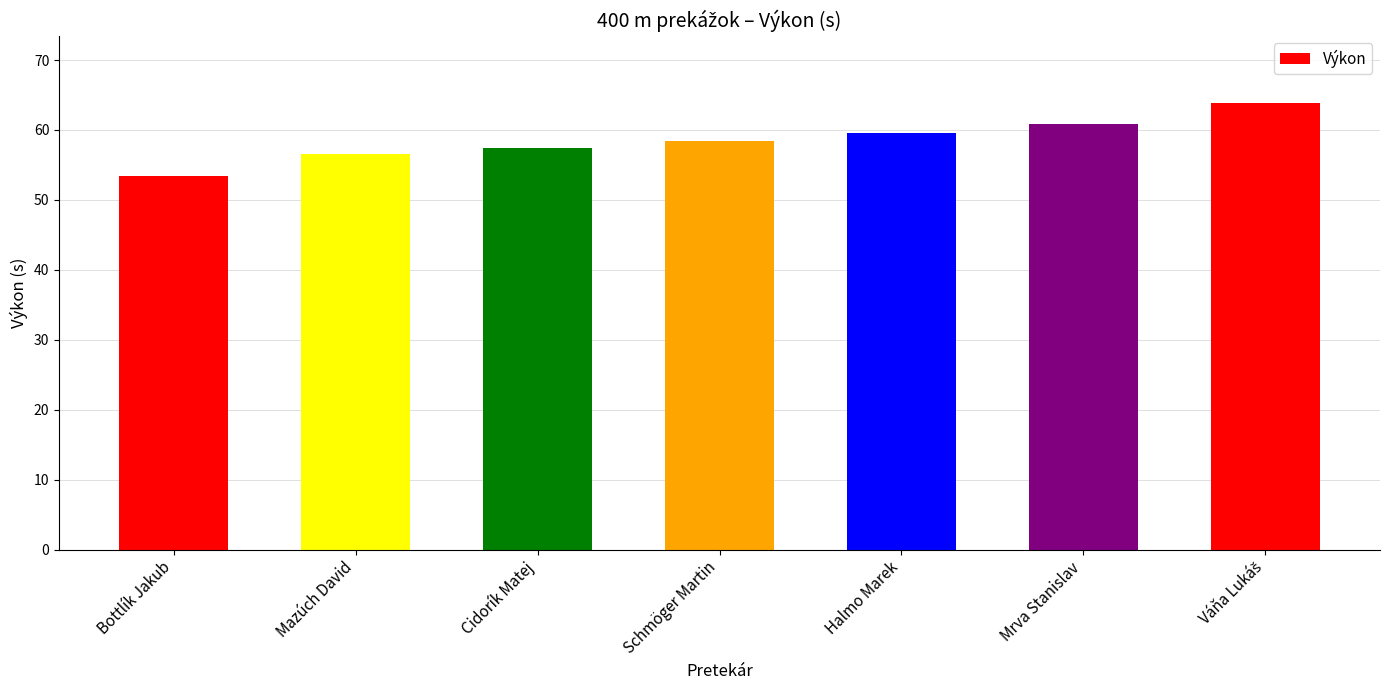

What is the smallest value displayed?

53.4